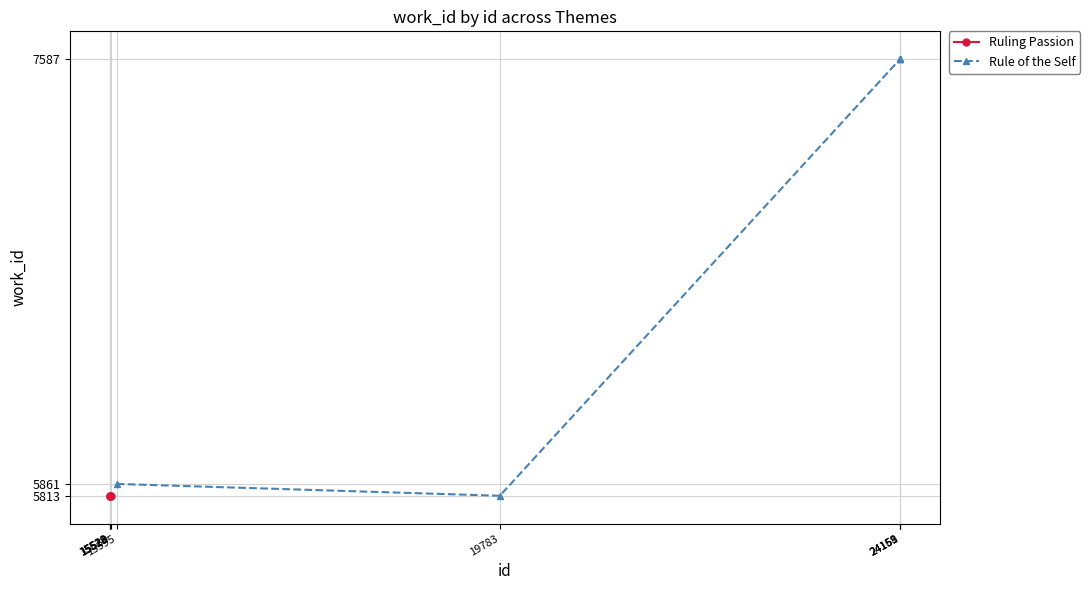

What is the smallest value displayed?

5813